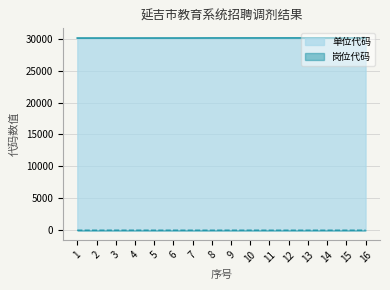

Is the value of 单位代码 at 4 greater than the value of 岗位代码 at 12?

Yes